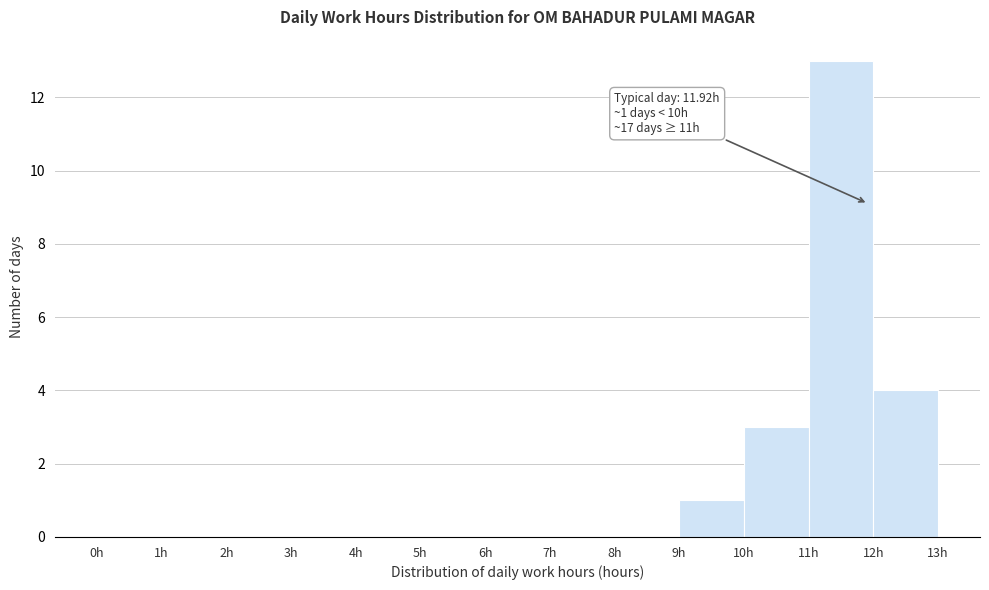

Over which range of the x-axis is the bar tallest?

11 to 12